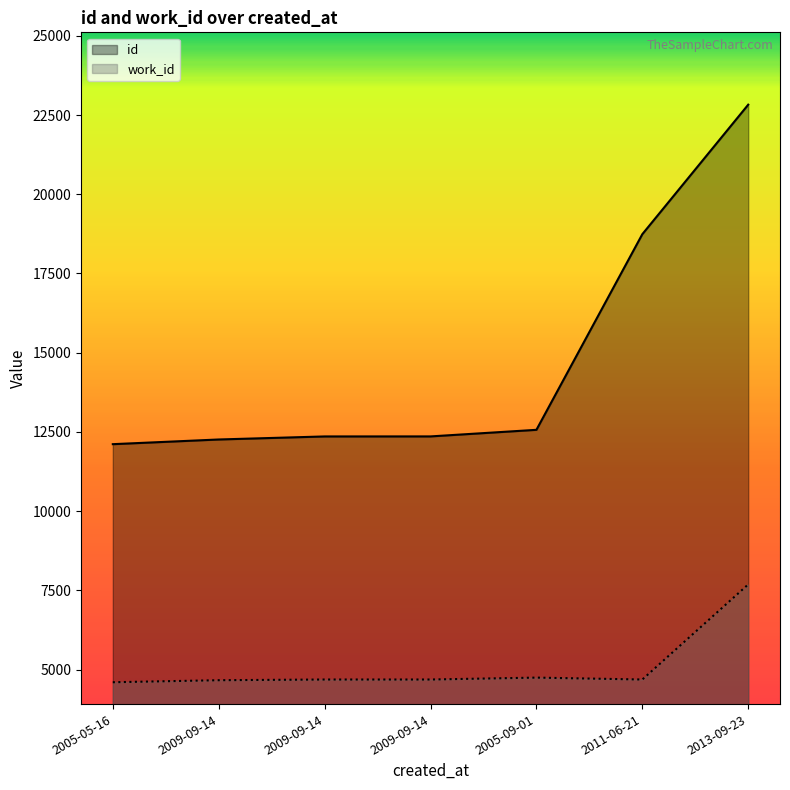

How many values in the id series exceed 12358?

3